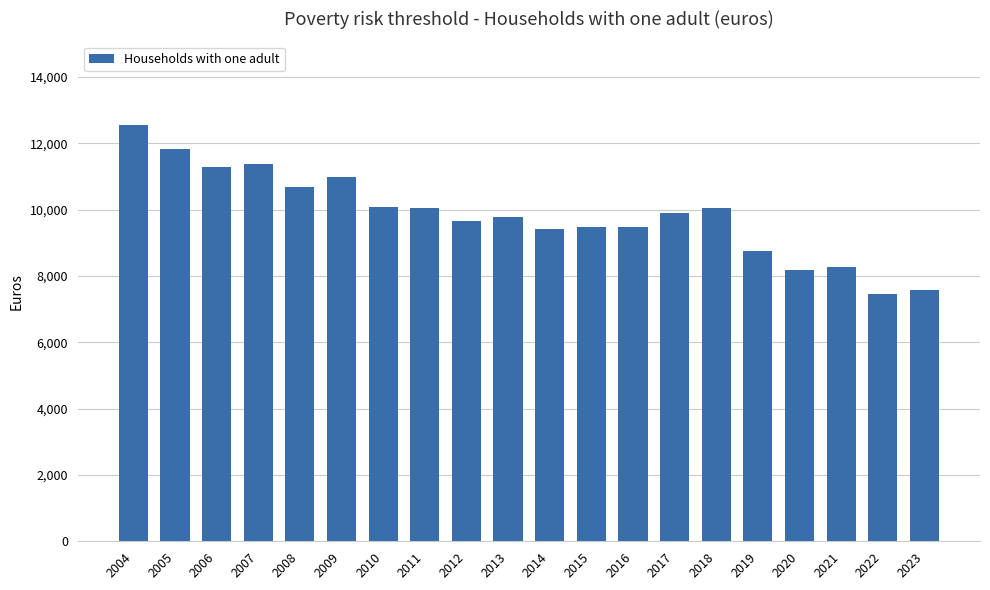

What is the sum of all values?

196857.3